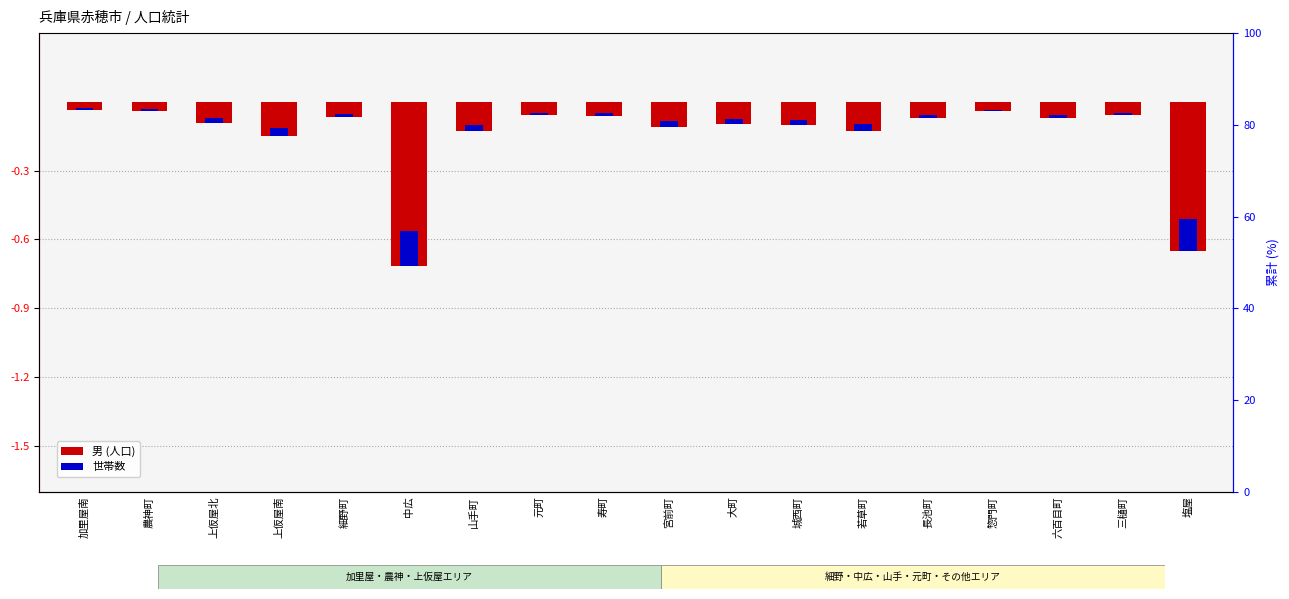

Rank the categories by 世帯数 value from highest to lowest.

中広, 塩屋, 上仮屋南, 山手町, 若草町, 宮前町, 城西町, 大町, 上仮屋北, 細野町, 寿町, 長池町, 元町, 六百目町, 三樋町, 農神町, 加里屋南, 惣門町